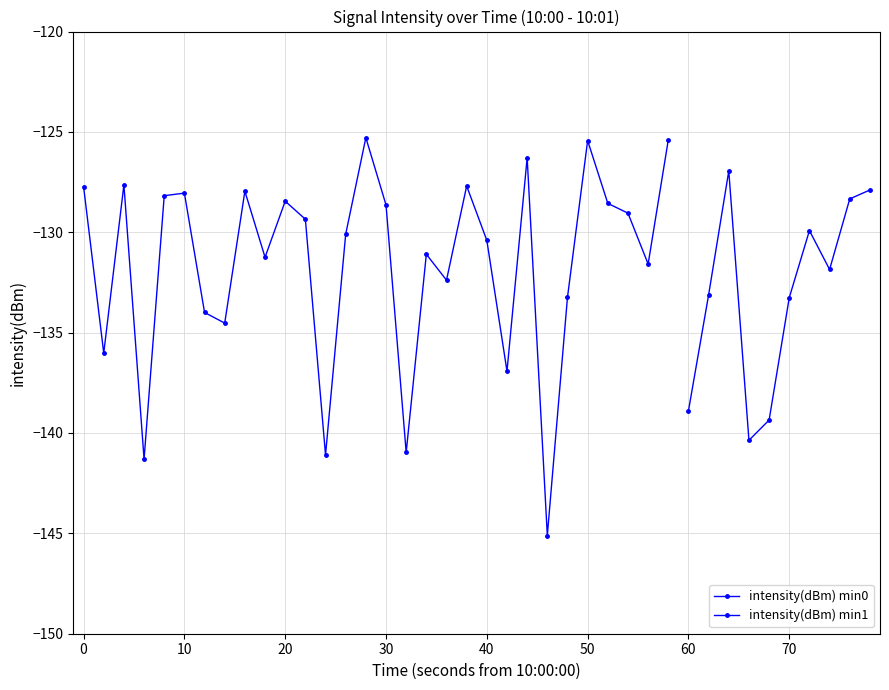

Is this an area chart (filled region under the line)?

No